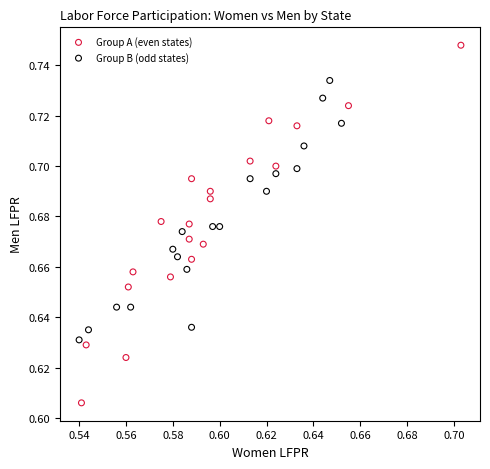

What are all the series names shown in the legend?

Group A (even states), Group B (odd states)